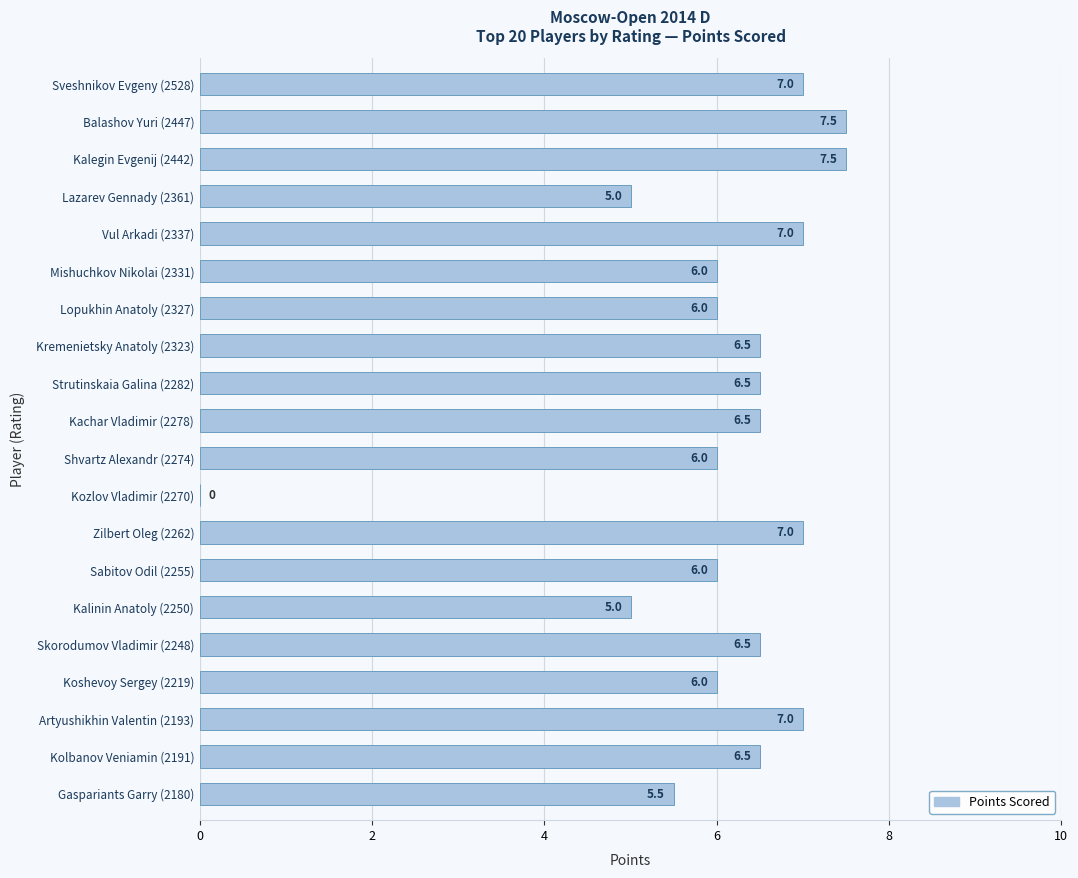

Reading top to bottom, transcribe all the data shown in this chart.

Sveshnikov Evgeny (2528)=7.0	Balashov Yuri (2447)=7.5	Kalegin Evgenij (2442)=7.5	Lazarev Gennady (2361)=5.0	Vul Arkadi (2337)=7.0	Mishuchkov Nikolai (2331)=6.0	Lopukhin Anatoly (2327)=6.0	Kremenietsky Anatoly (2323)=6.5	Strutinskaia Galina (2282)=6.5	Kachar Vladimir (2278)=6.5	Shvartz Alexandr (2274)=6.0	Kozlov Vladimir (2270)=0.0	Zilbert Oleg (2262)=7.0	Sabitov Odil (2255)=6.0	Kalinin Anatoly (2250)=5.0	Skorodumov Vladimir (2248)=6.5	Koshevoy Sergey (2219)=6.0	Artyushikhin Valentin (2193)=7.0	Kolbanov Veniamin (2191)=6.5	Gaspariants Garry (2180)=5.5